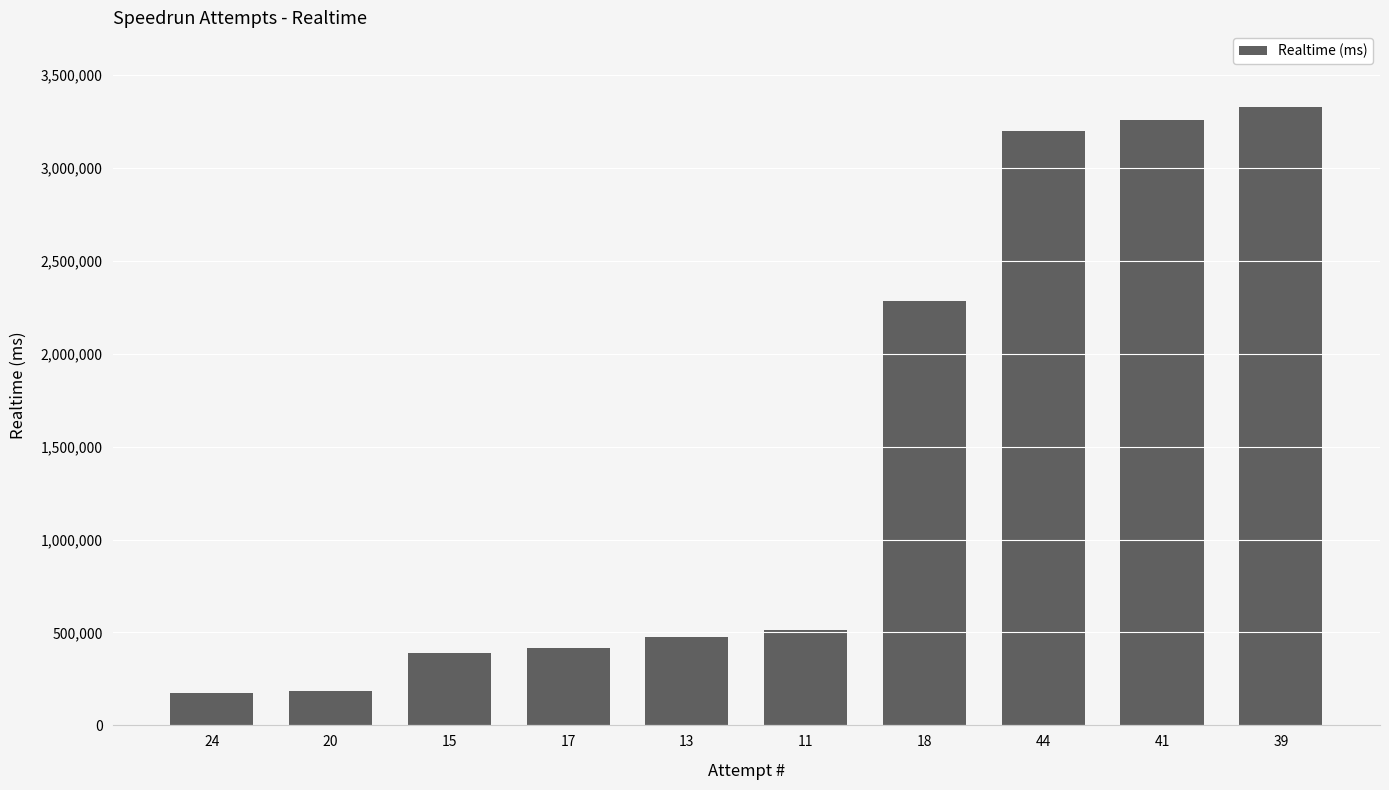

The value at 41 is 935717. True or false?

False